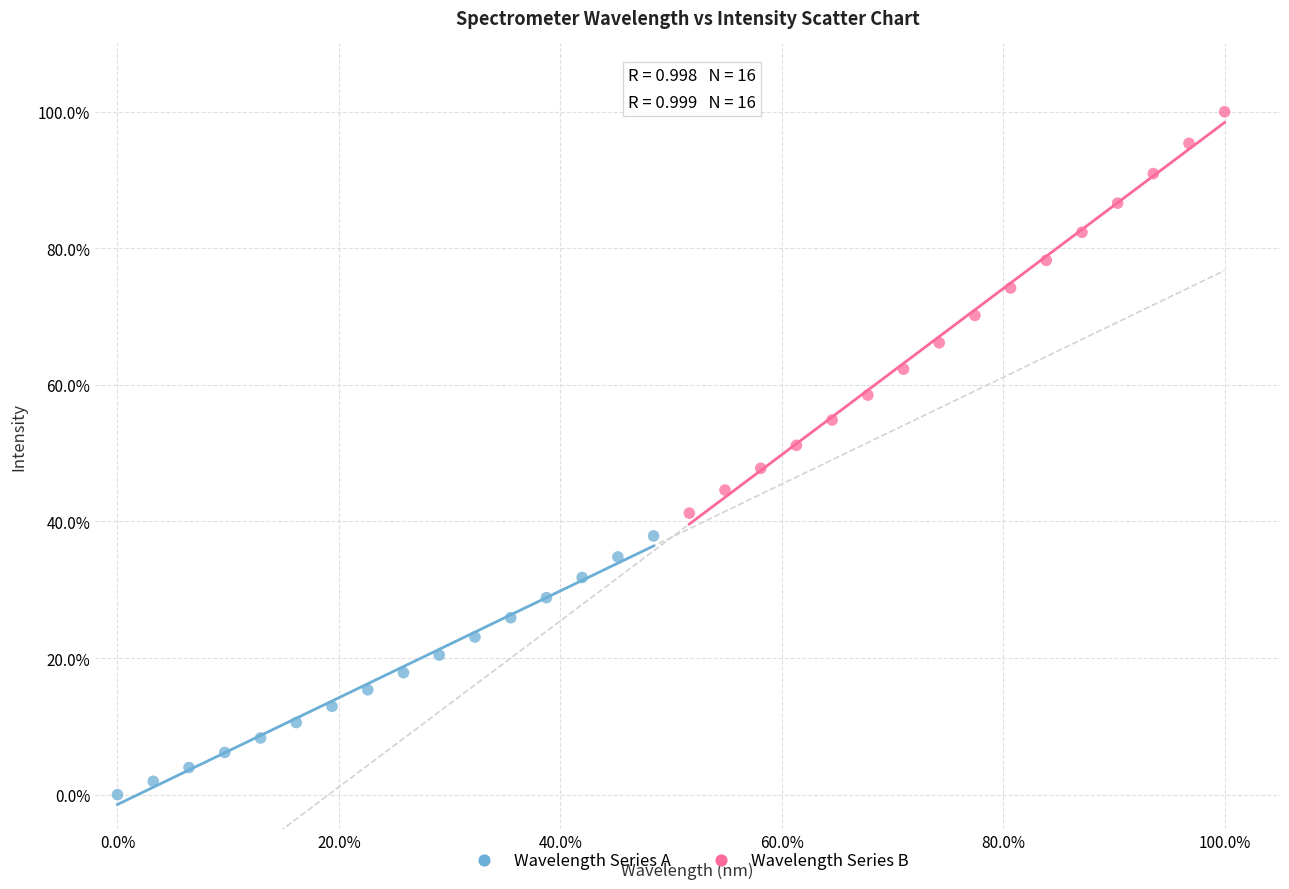

Which series has the widest spread of Y values?

Wavelength Series B